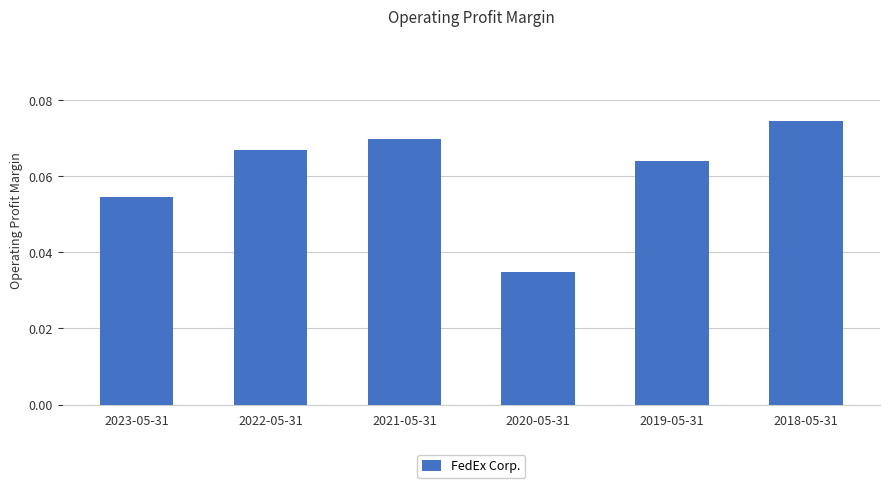

How many values are between 0 and 1?

6